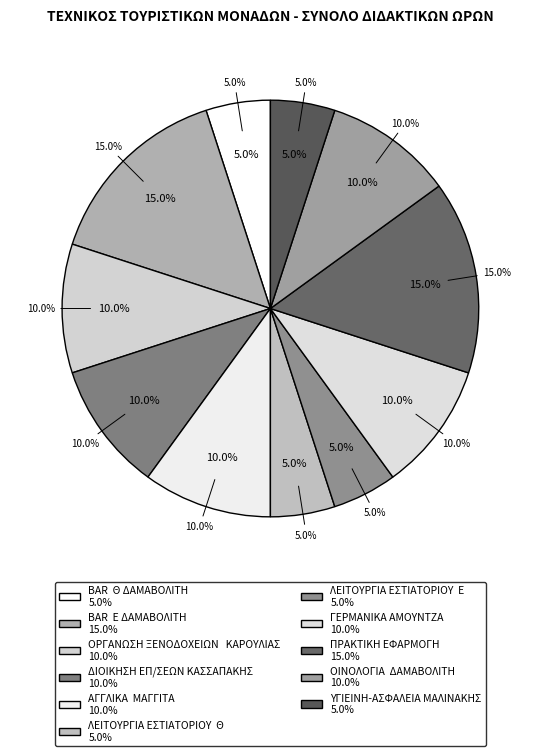

Is the sum of ΛΕΙΤΟΥΡΓΙΑ ΕΣΤΙΑΤΟΡΙΟΥ  Ε and BAR  Θ ΔΑΜΑΒΟΛΙΤΗ greater than half?

No